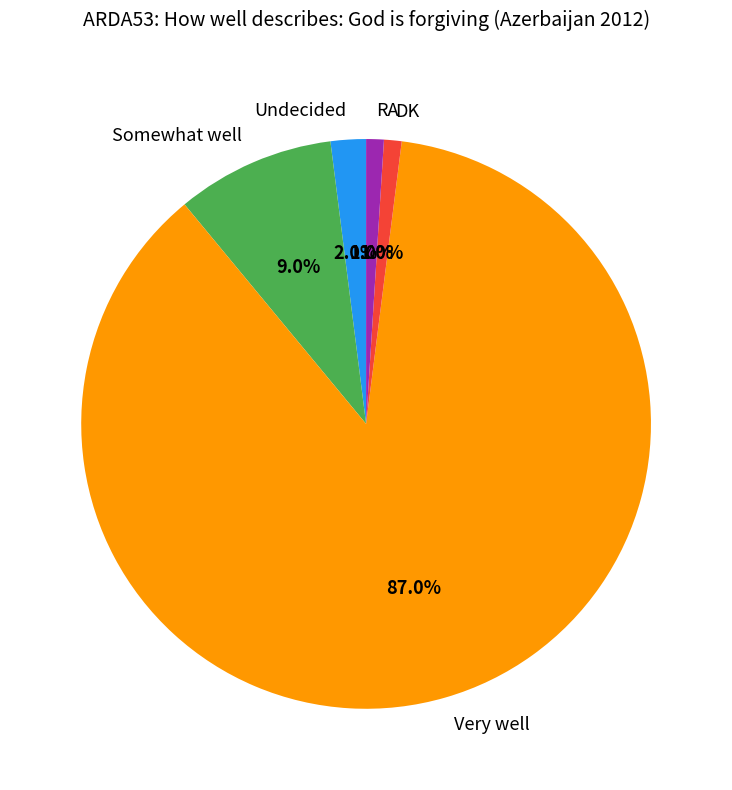

To the nearest percent, what portion does DK represent?

1%